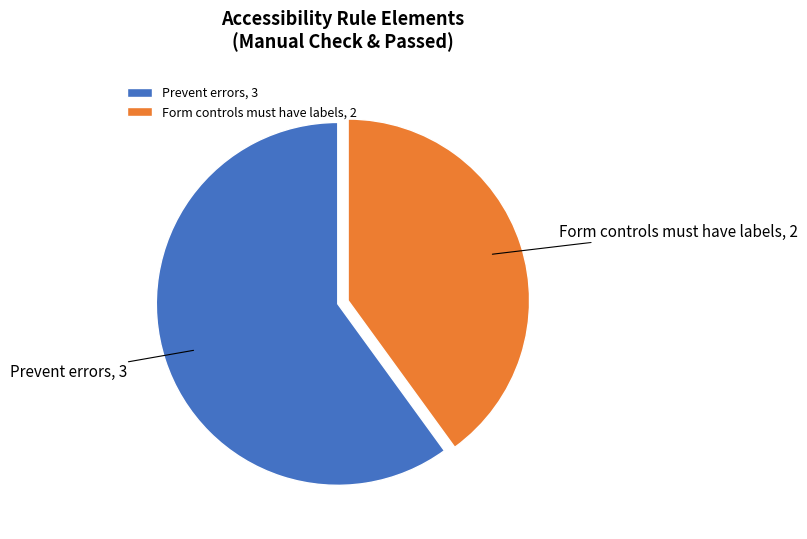

Approximately how many times larger is the value at Prevent errors compared to Form controls must have labels?

1.5